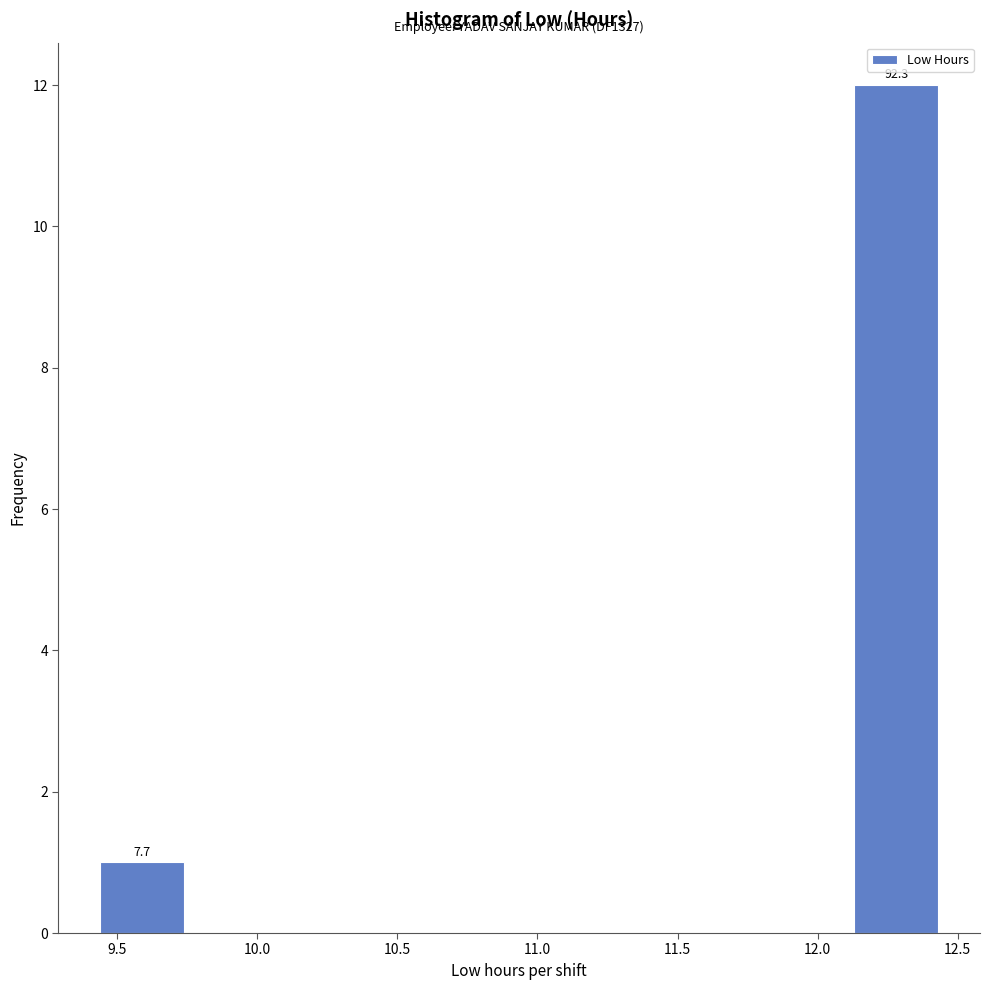

Which range on the x-axis has the tallest bar?

12.15 to 12.45